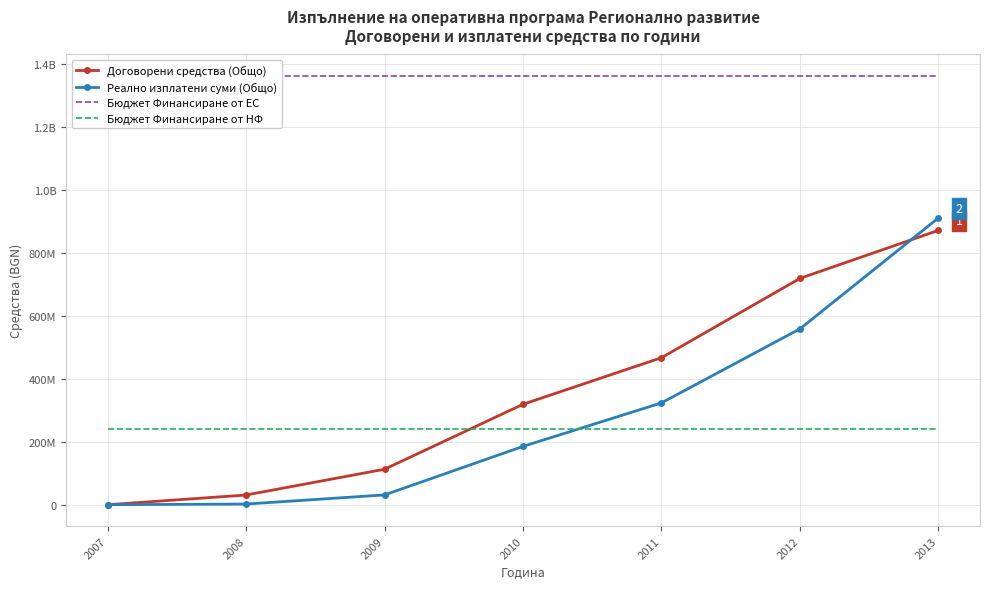

True or false: Реално изплатени суми (Общо) and Бюджет Финансиране от ЕС cross at least once.

False